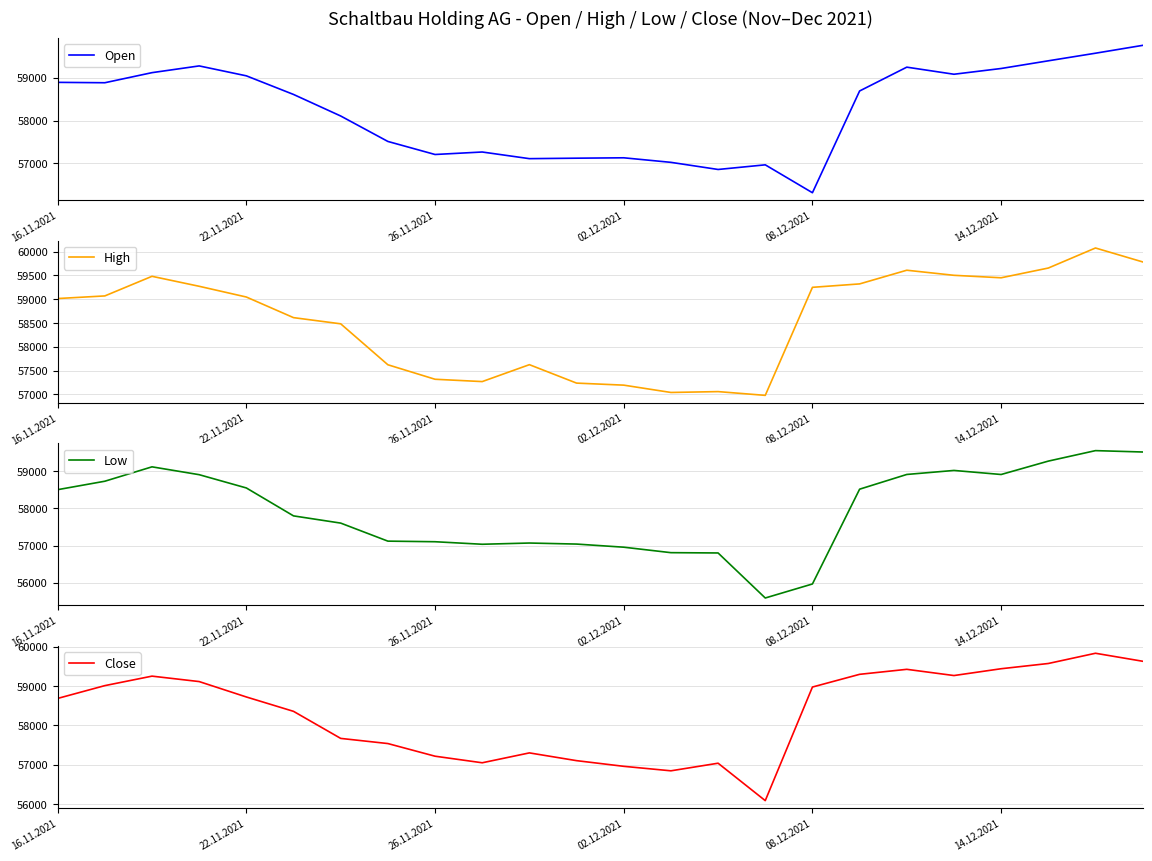

True or false: Open has a value of 57132 at 02.12.2021.

True